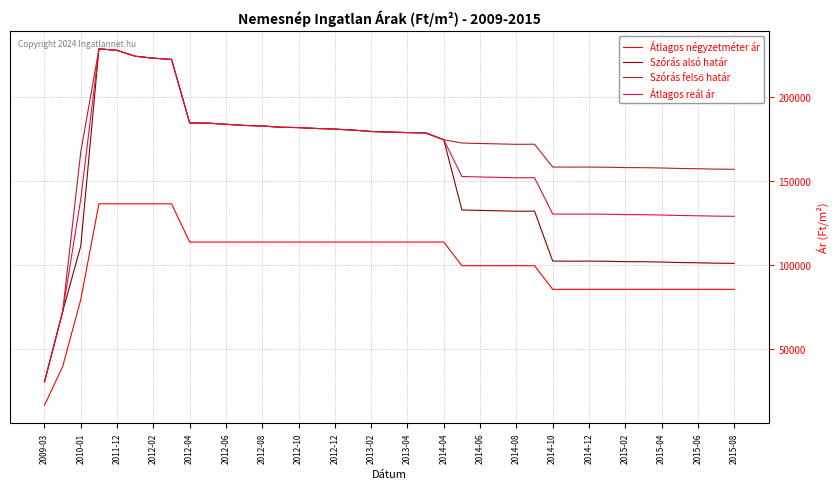

True or false: Átlagos reál ár and Átlagos négyzetméter ár cross at least once.

False